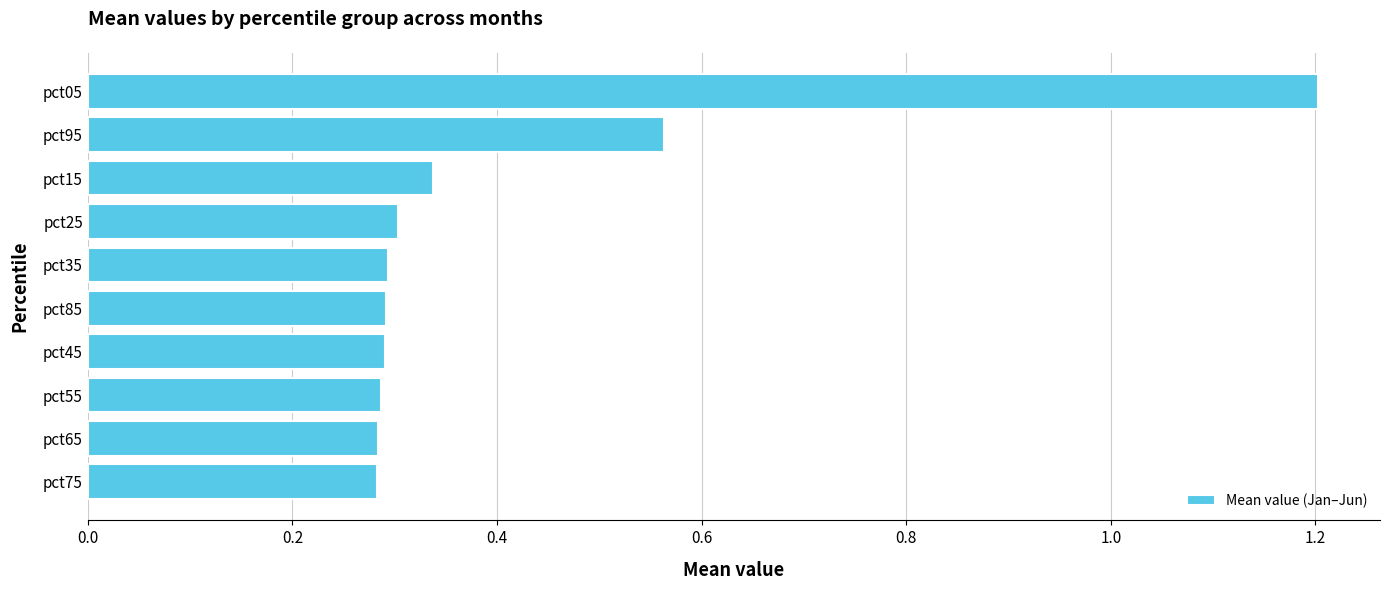

What is the maximum value shown in the chart?

1.2